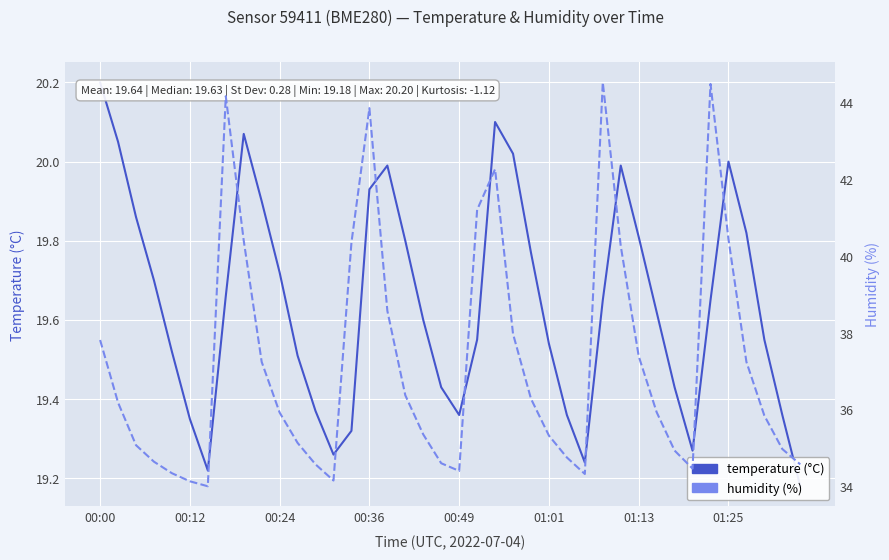

What are all the series names shown in the legend?

temperature, humidity